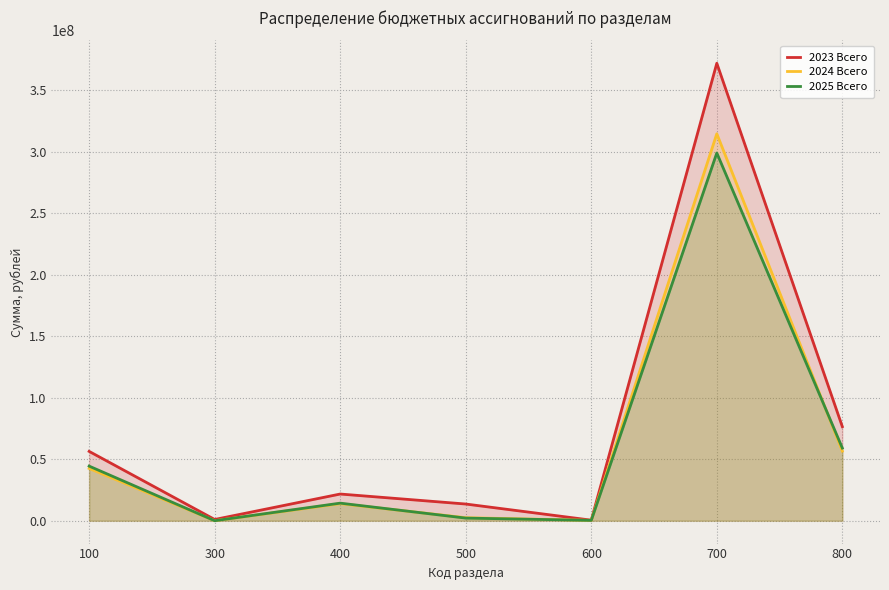

The value of 2024 Всего at 600 is 428645.0. True or false?

False